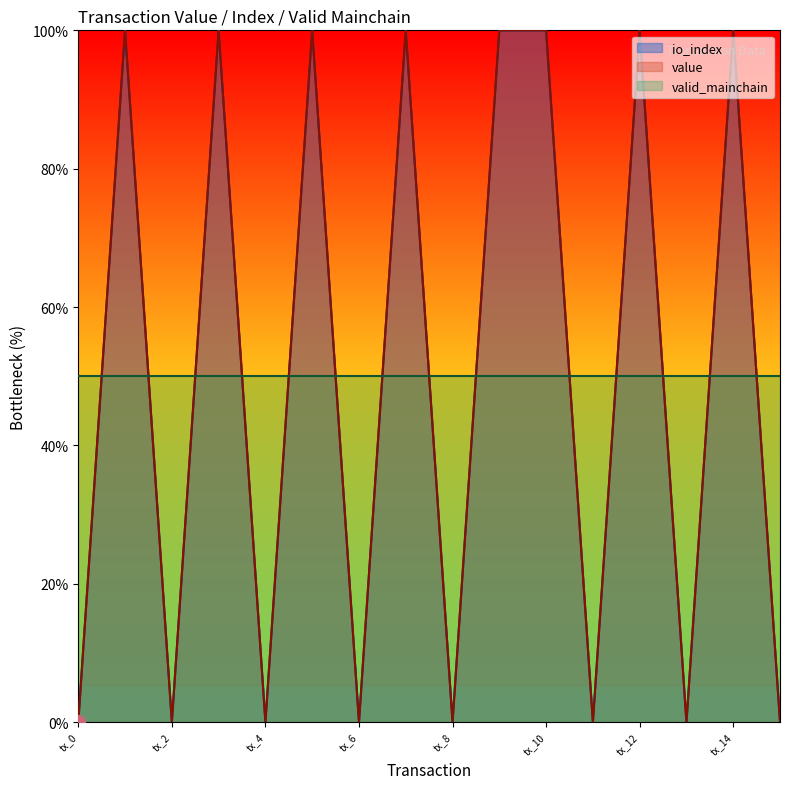

Between tx_7 and tx_11, which series saw the biggest shift?

io_index